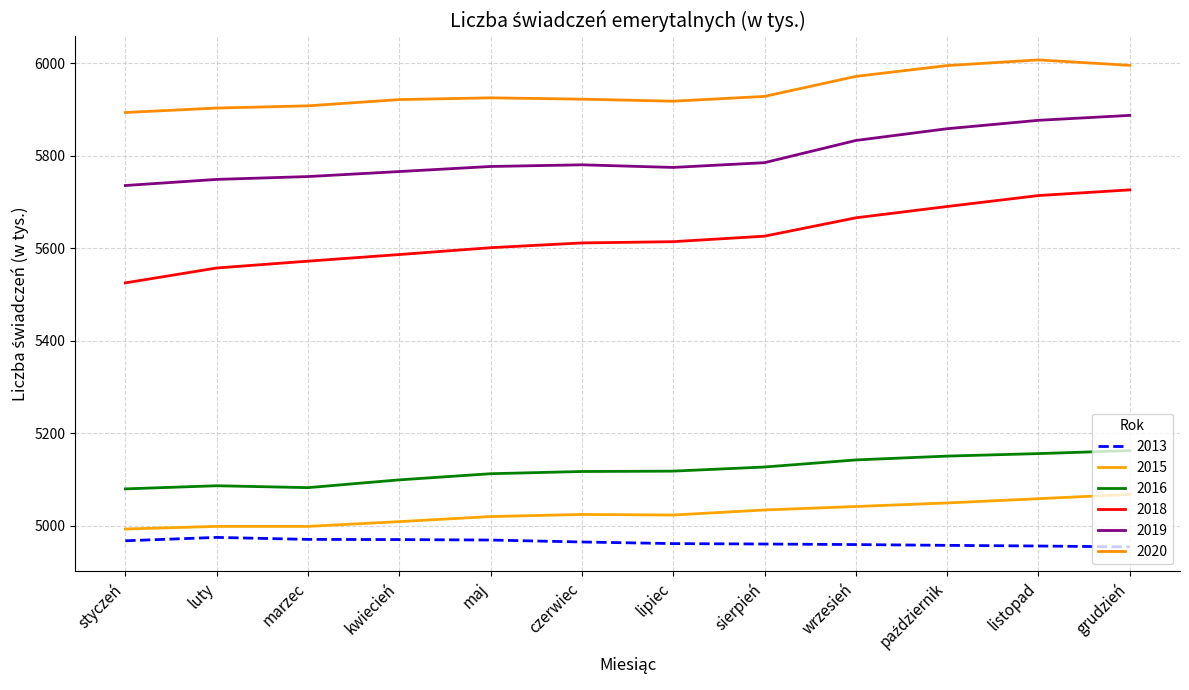

True or false: 2013 and 2016 cross at least once.

False